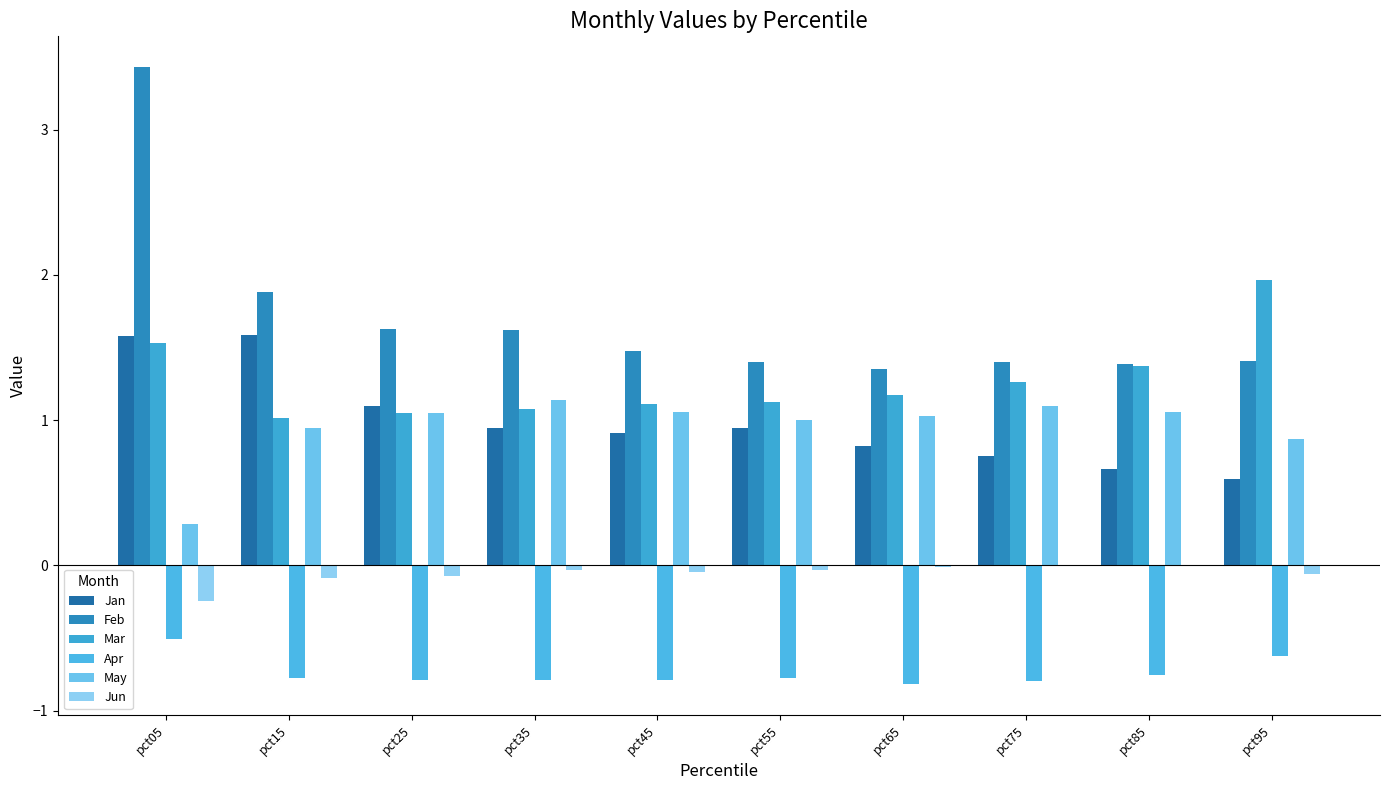

What are all the series names shown in the legend?

Jan, Feb, Mar, Apr, May, Jun